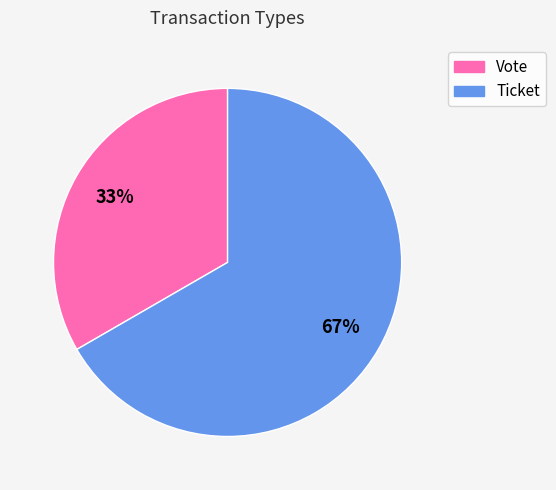

Which slice is the largest?

Ticket